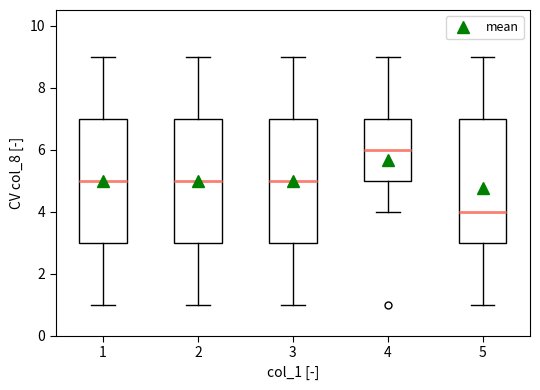

Which box has the lowest median line?

5